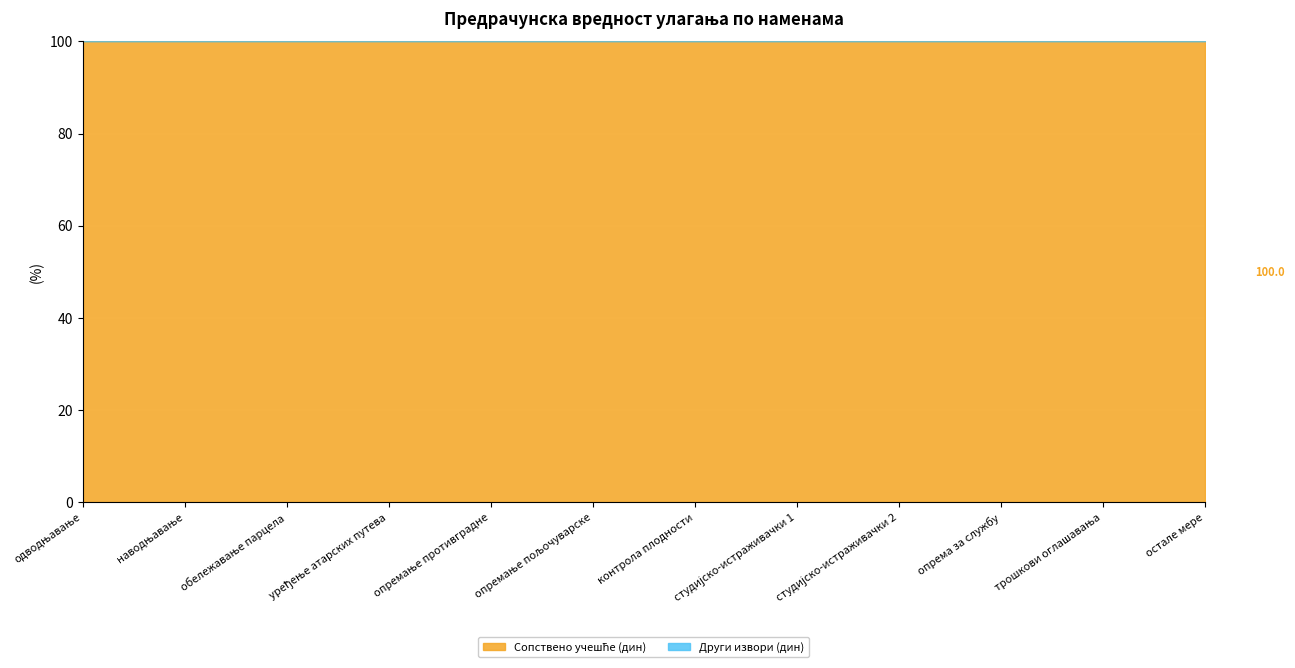

Reading left to right, extract all data points from this chart.

Сопствено учешће (дин): 5000000	5000000	900000	10000000	400000	10000000	500000	400000	300000	400000	100000	3500000
Други извори (дин): 0	0	0	0	0	0	0	0	0	0	0	0